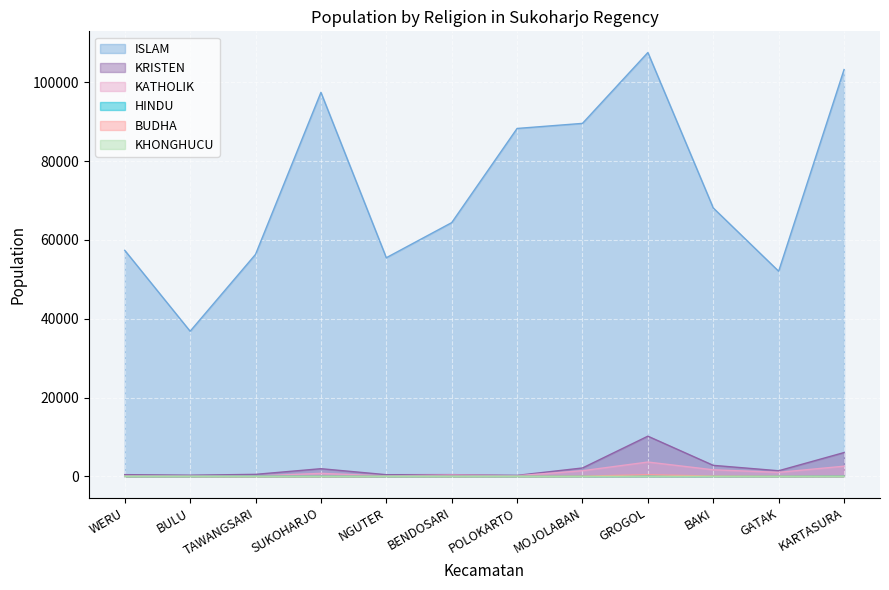

How many interior local peaks does the KATHOLIK series have?

3